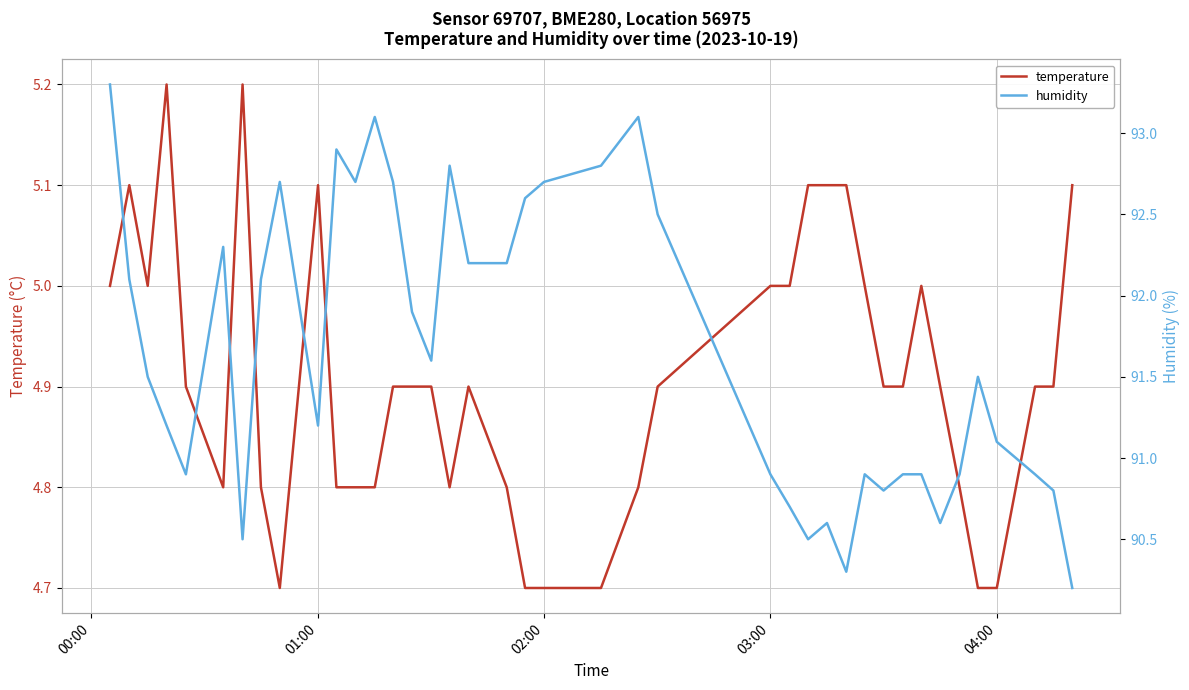

What are all the series names shown in the legend?

temperature, humidity